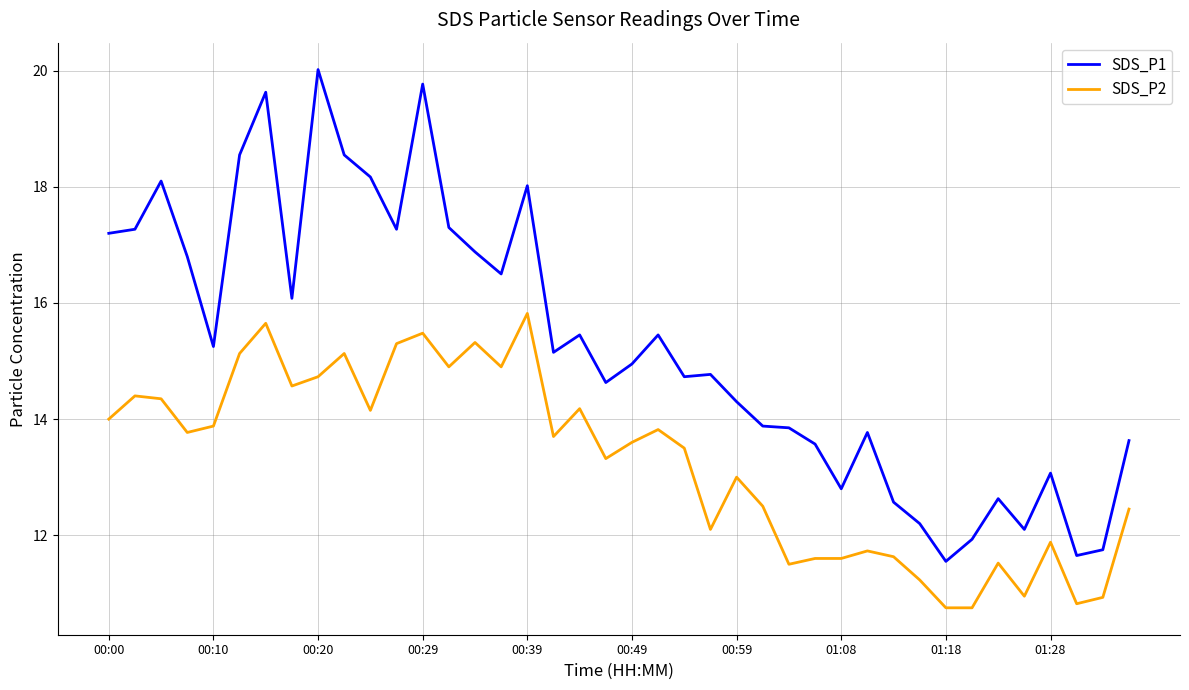

Which series has the largest total across all categories?

SDS_P1